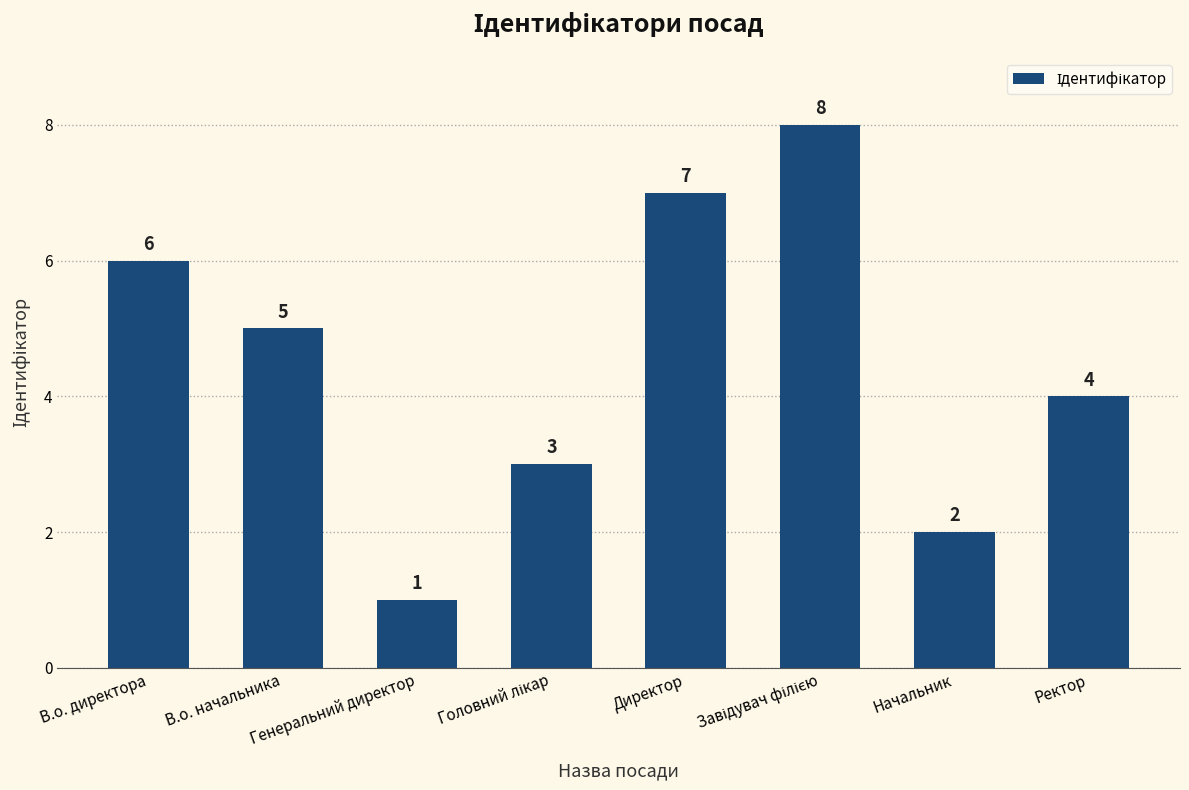

What value does the data have at В.о. директора?

6